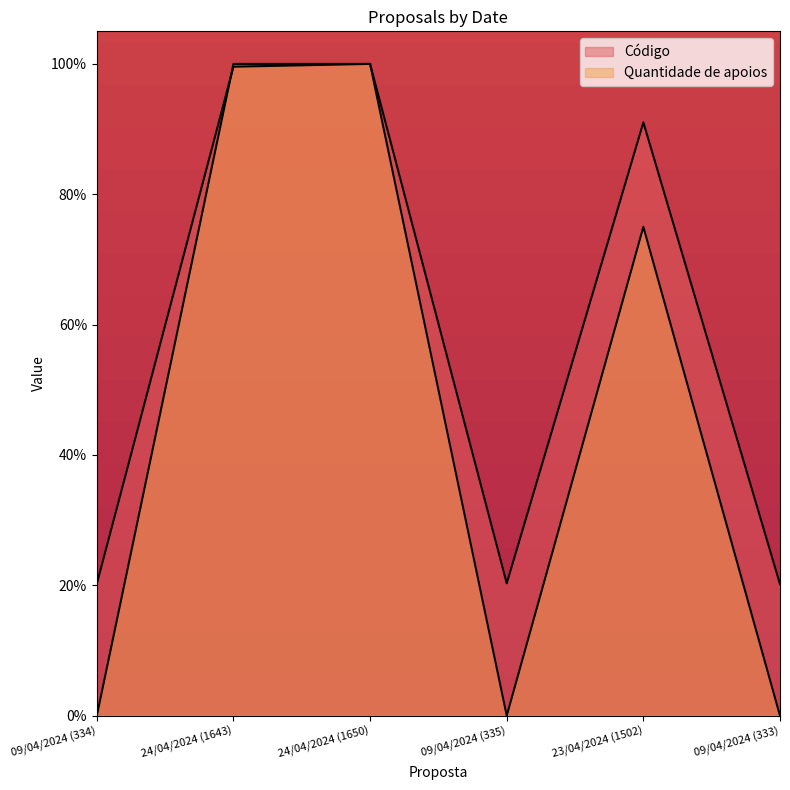

How many lines are shown in the chart?

2